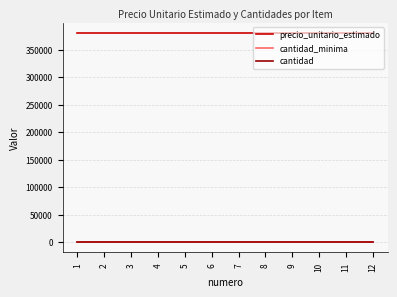

Reading left to right, what are all the values shown in this chart?

precio_unitario_estimado: 380000	380000	380000	380000	380000	380000	380000	380000	380000	380000	380000	380000
cantidad_minima: 1	1	1	1	1	1	1	1	1	1	1	1
cantidad: 1	1	1	1	1	1	1	1	1	1	1	1